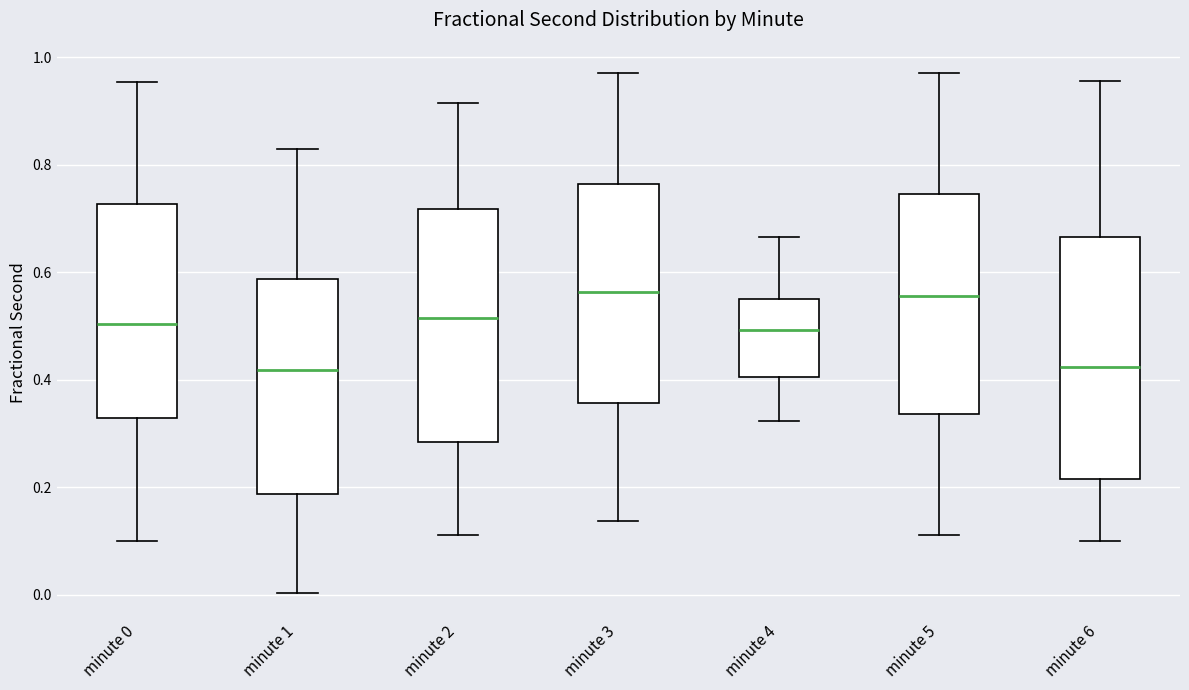

Reading left to right, read every box against the y-axis: the position of its median line, the range the box covers, and the ends of its whiskers. The values are not printed on the chart, so give them approximately, as read against the axis.

minute 0: median 0.50, box 0.32 to 0.72, whiskers 0.10 to 0.96
minute 1: median 0.42, box 0.18 to 0.58, whiskers 0.00 to 0.82
minute 2: median 0.52, box 0.28 to 0.72, whiskers 0.12 to 0.92
minute 3: median 0.56, box 0.36 to 0.76, whiskers 0.14 to 0.98
minute 4: median 0.50, box 0.40 to 0.56, whiskers 0.32 to 0.66
minute 5: median 0.56, box 0.34 to 0.74, whiskers 0.12 to 0.98
minute 6: median 0.42, box 0.22 to 0.66, whiskers 0.10 to 0.96